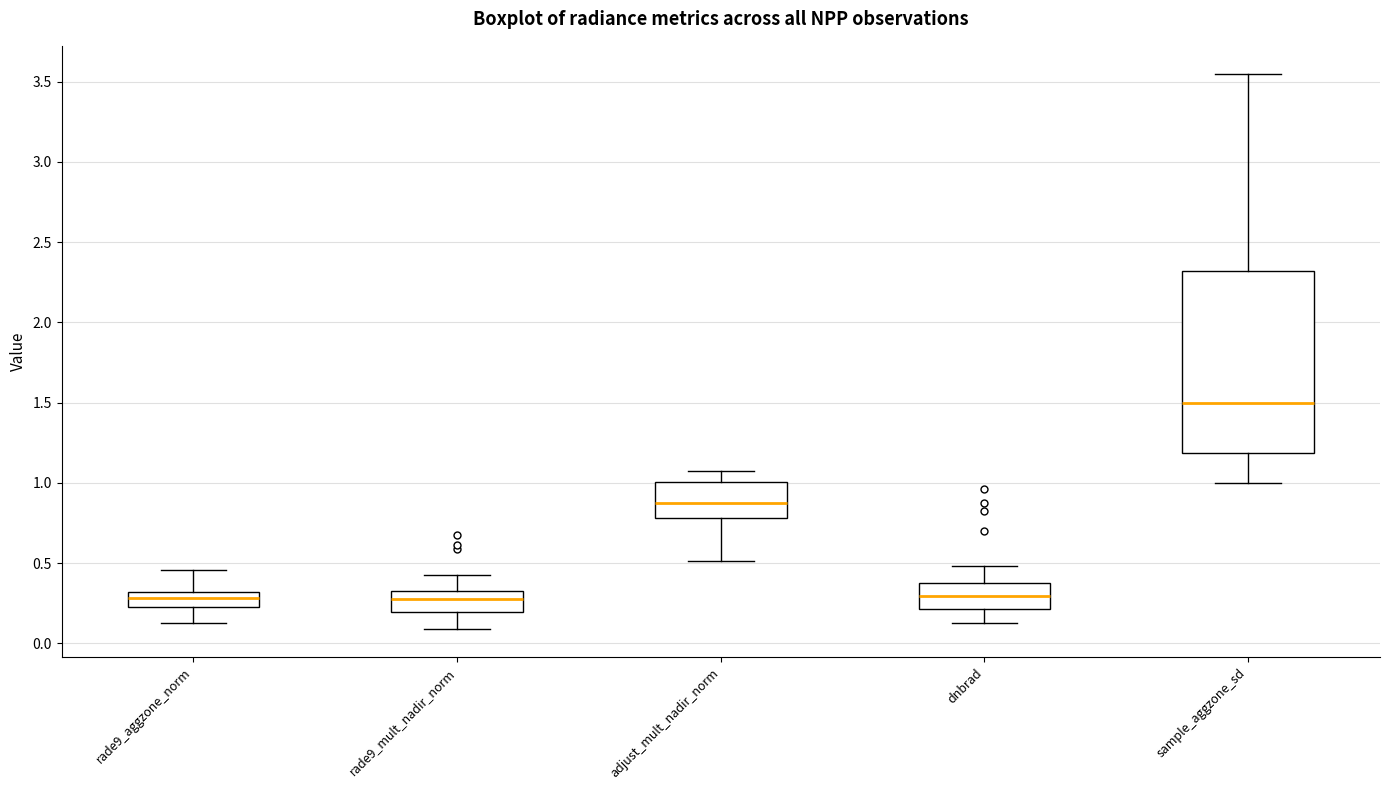

Which box is the tallest, from its lower edge to its upper edge?

sample_aggzone_sd